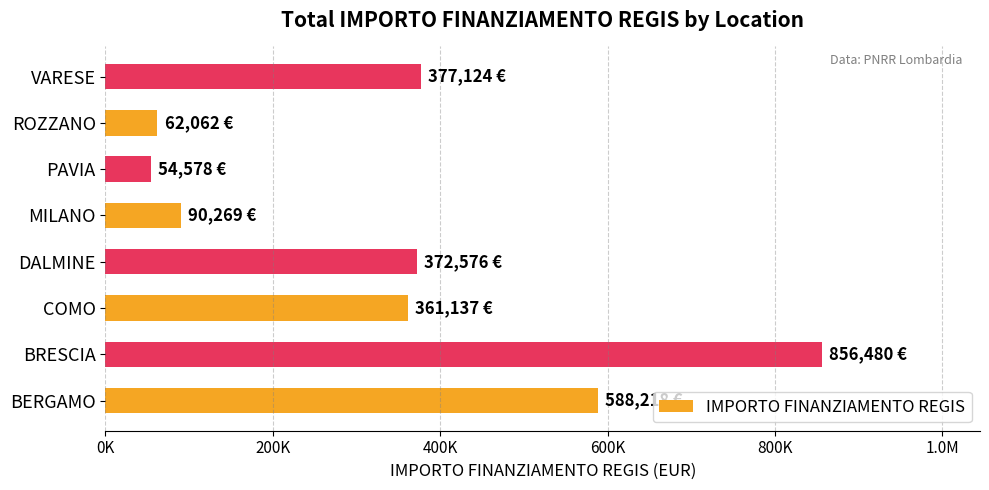

What is the difference between the maximum and minimum values?

801902.8